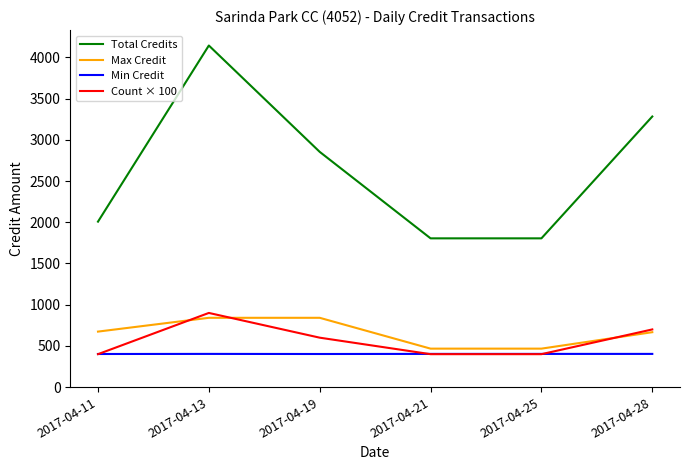

At how many categories does at least one series exceed 2901?

2